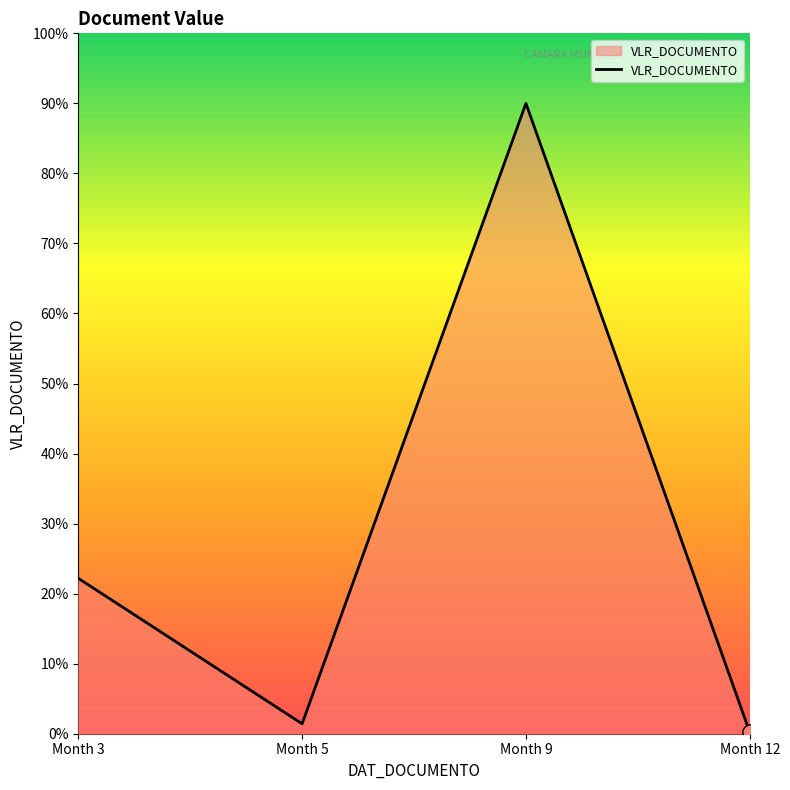

Which has a higher value, Month 3 or Month 12?

Month 3